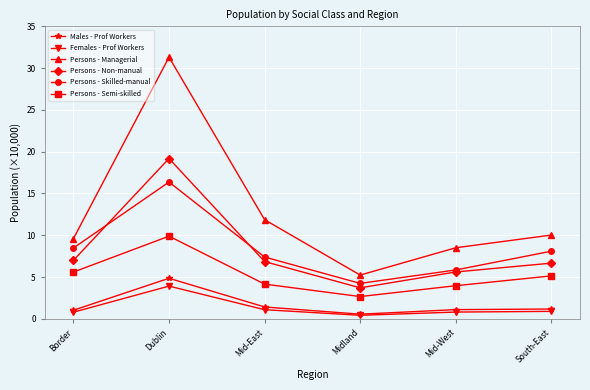

True or false: Persons - Non-manual and Persons - Managerial intersect in this chart.

False